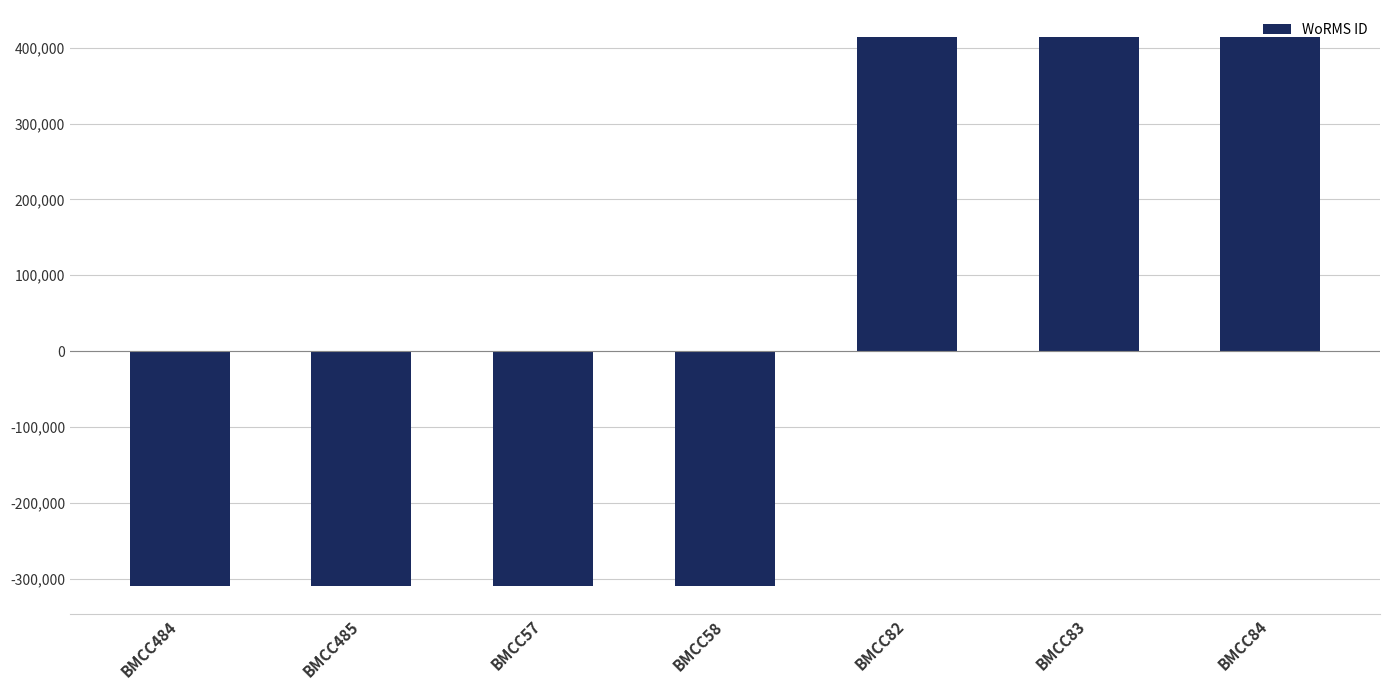

What is the sum of the values at BMCC57 and BMCC83?

103368.9